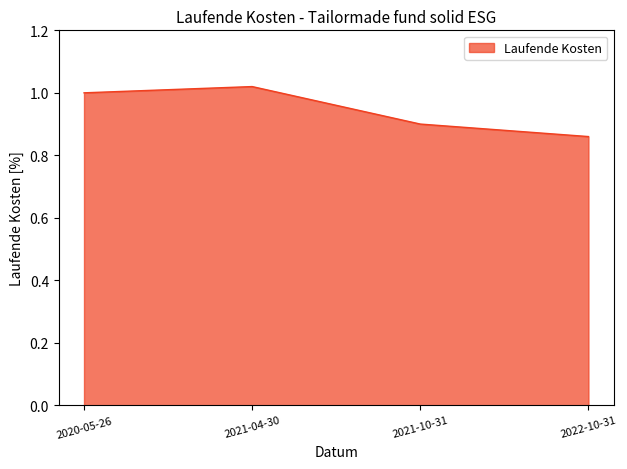

Rank the categories by value from highest to lowest.

2021-04-30, 2020-05-26, 2021-10-31, 2022-10-31